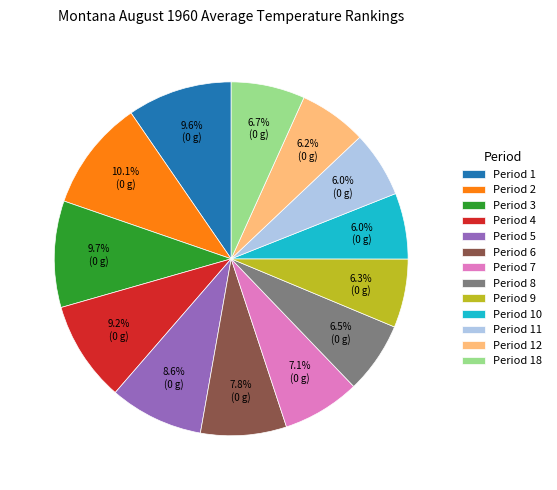

Is Period 12 the majority of the pie?

No